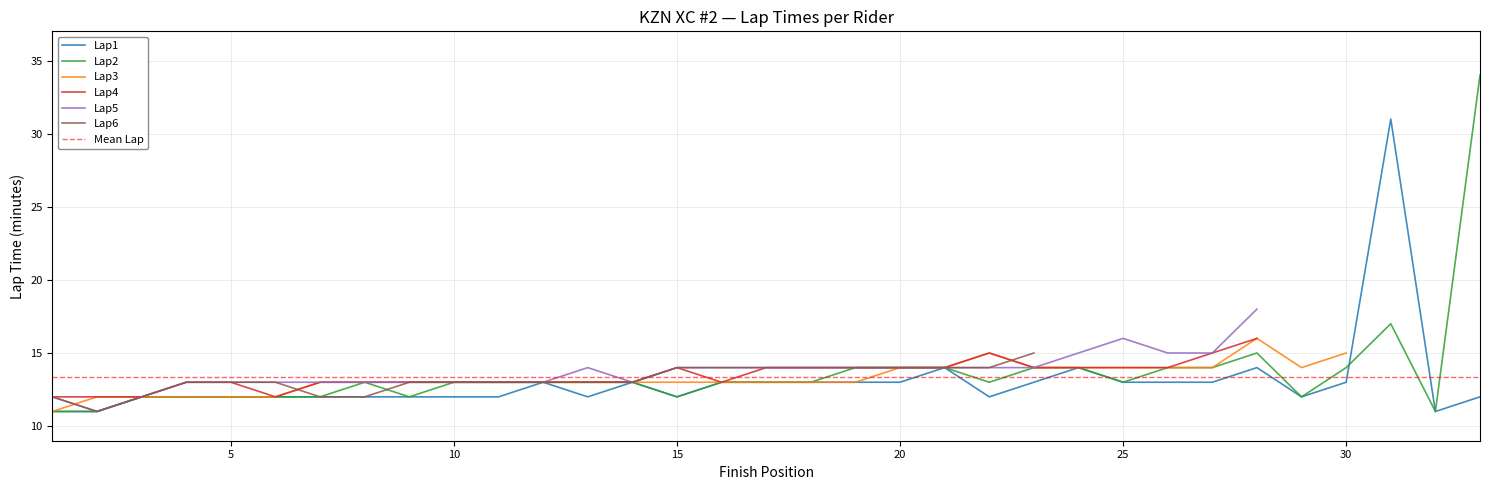

What is the highest value of the Lap1 series?

31